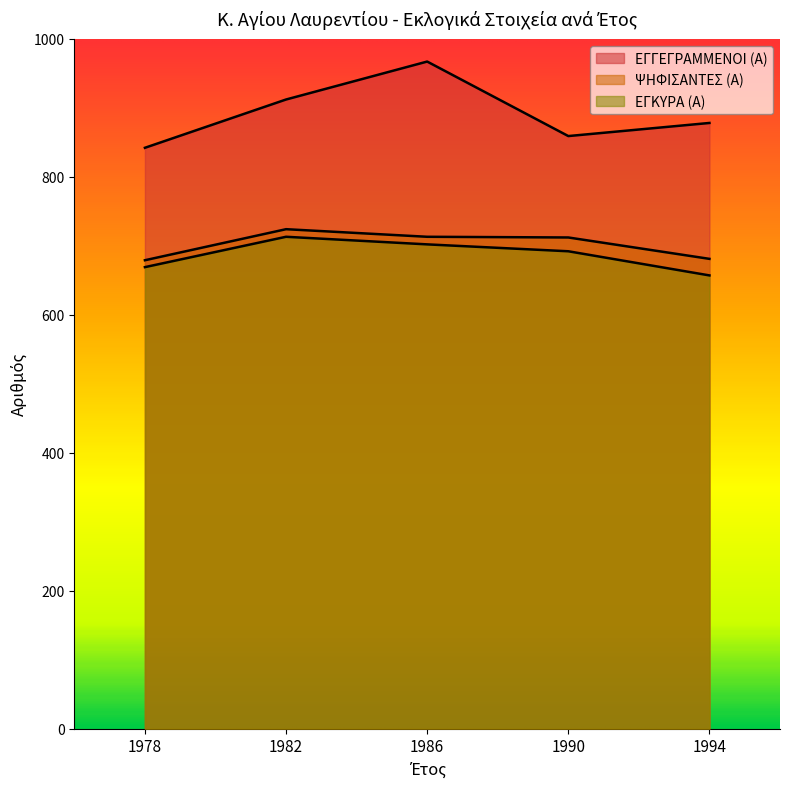

Where is the first local maximum for ΕΓΚΥΡΑ (Α)?

1982